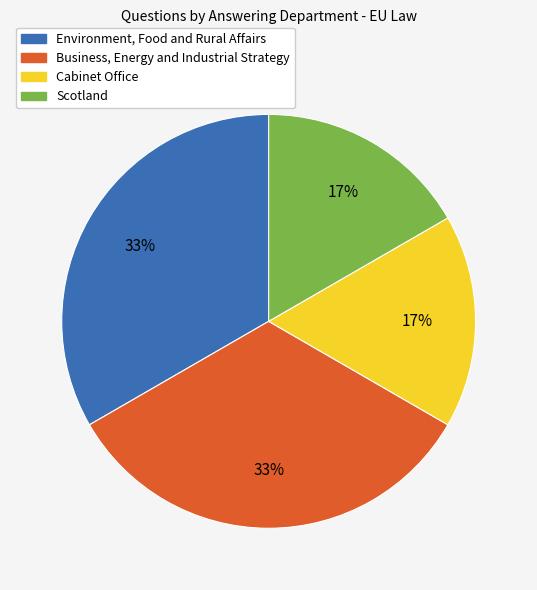

Combined, do Environment, Food and Rural Affairs and Business, Energy and Industrial Strategy account for over 50%?

Yes